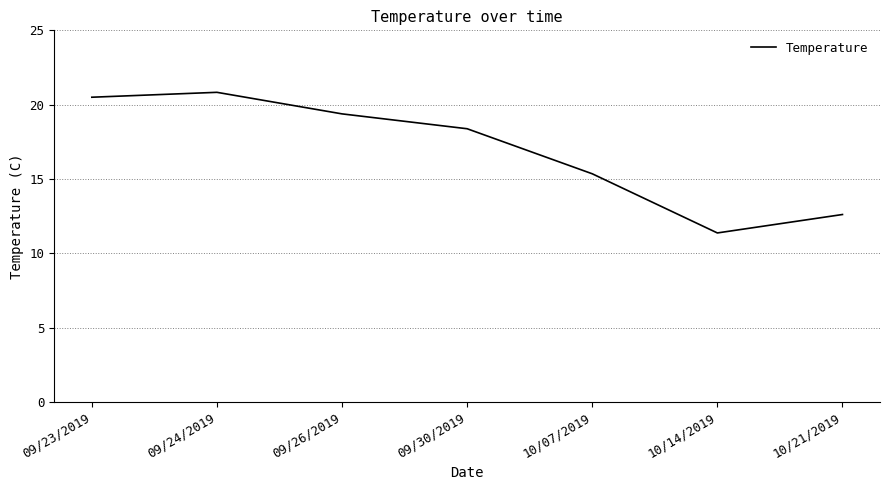

What is the maximum value shown in the chart?

20.8